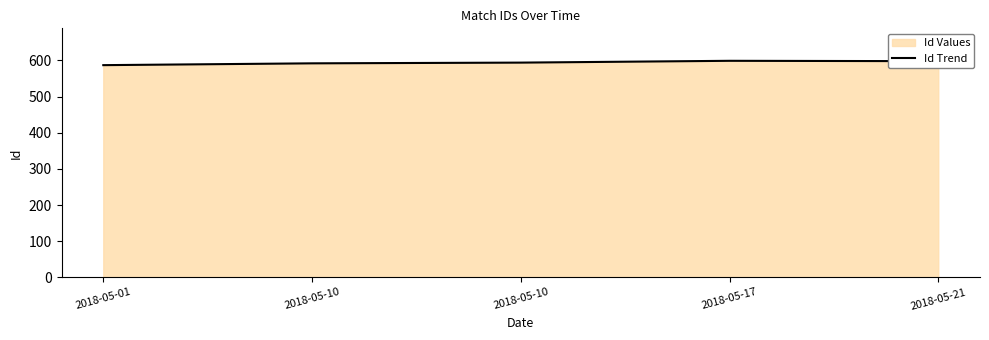

Count the number of data series in this chart.

1